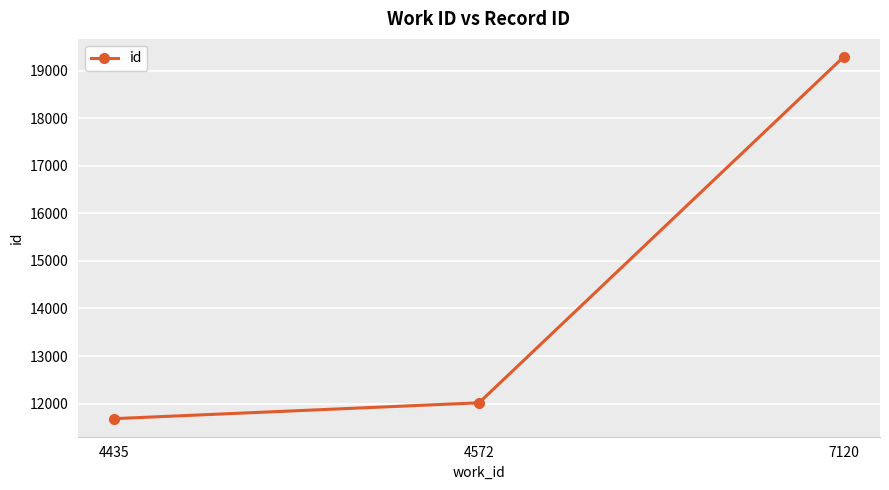

What is the change in value from 4435 to 4572?

+333